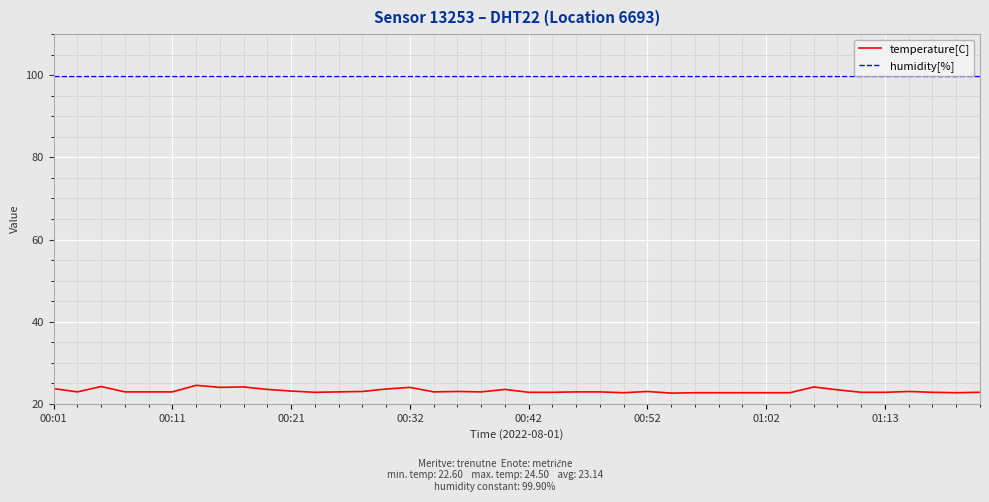

True or false: humidity[%] and temperature[C] cross at least once.

False